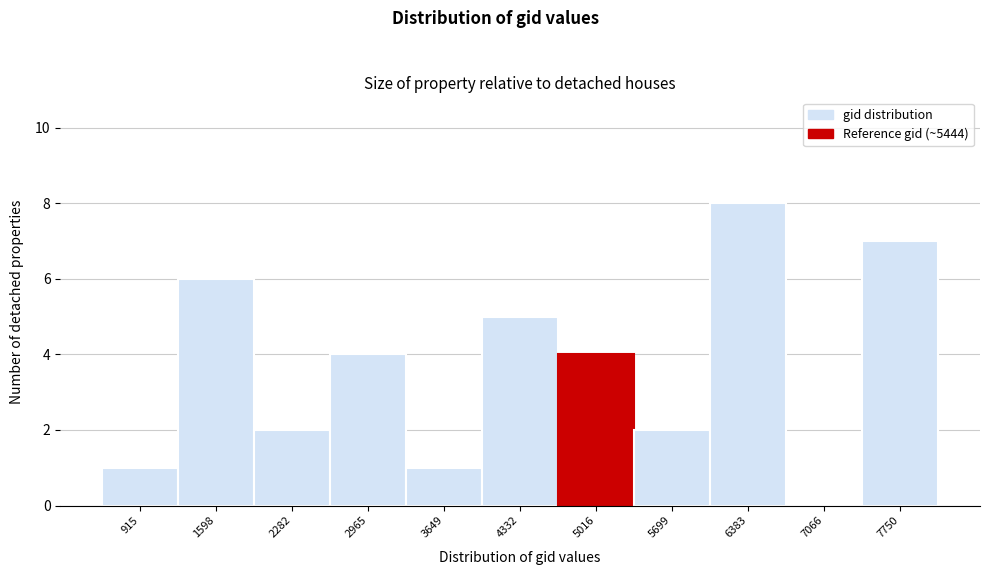

Reading left to right, transcribe all the data shown in this chart.

915=1	1598=6	2282=2	2965=4	3649=1	4332=5	5016=4	5699=2	6383=8	7066=0	7750=7